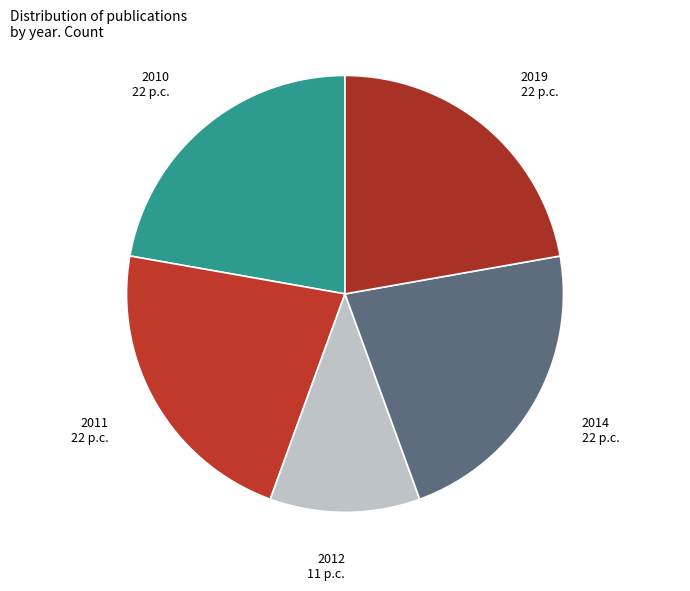

How many slices are in this pie chart?

5